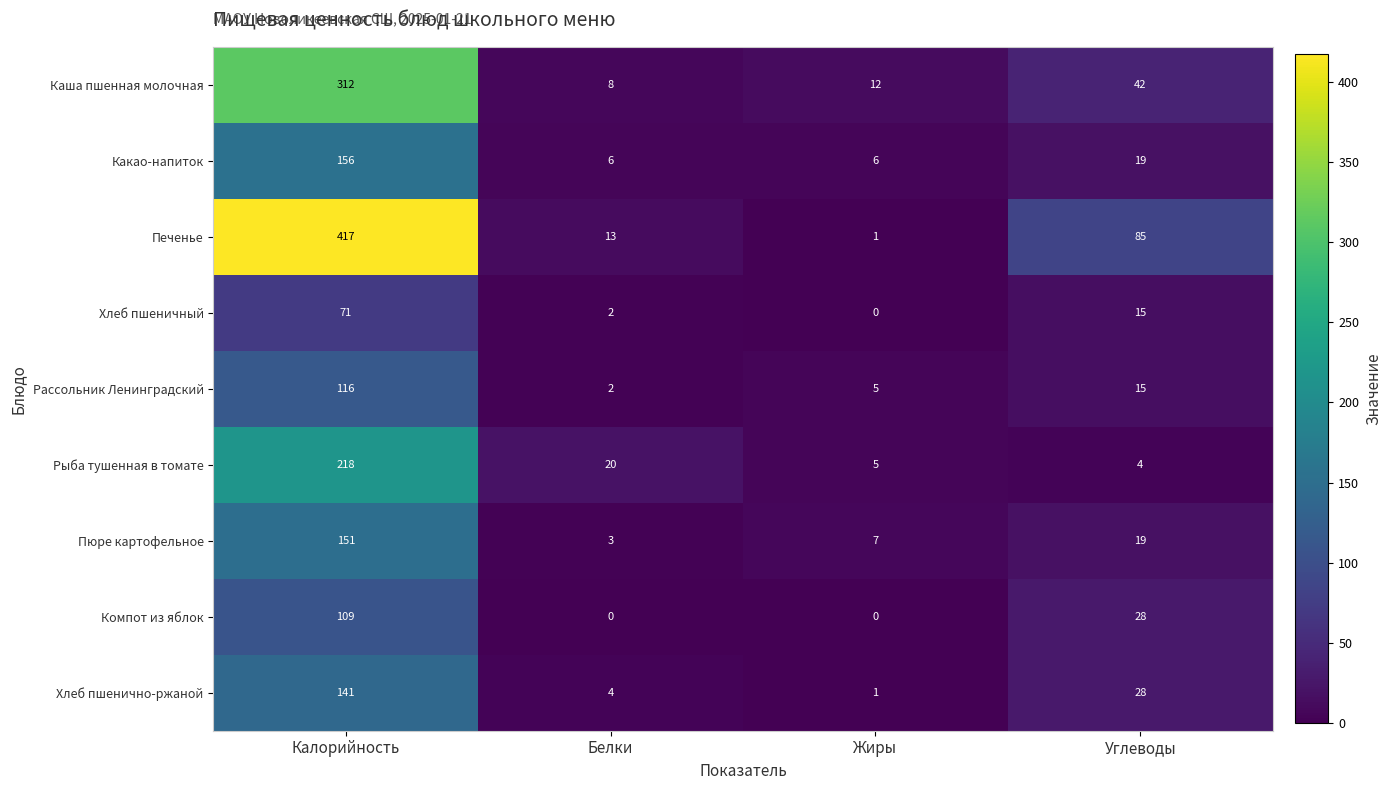

What is the difference between the maximum and minimum values in the Компот из яблок series?

109